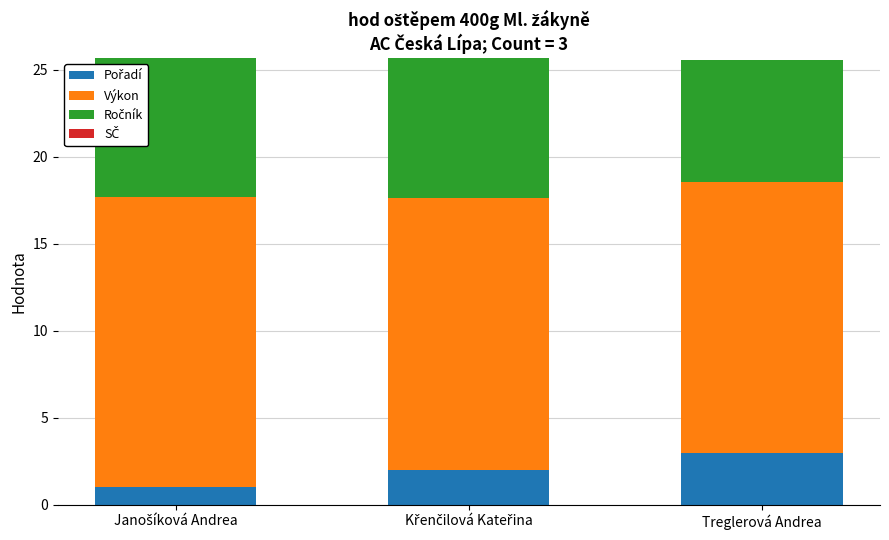

Does the chart contain stacked bars?

Yes